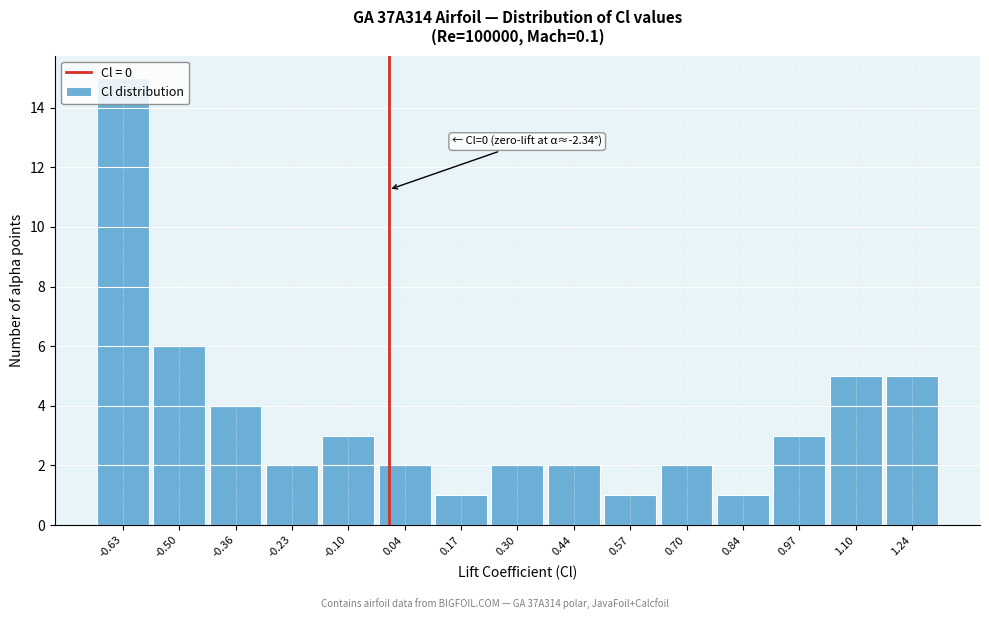

Which range on the x-axis has the tallest bar?

-0.70 to -0.56